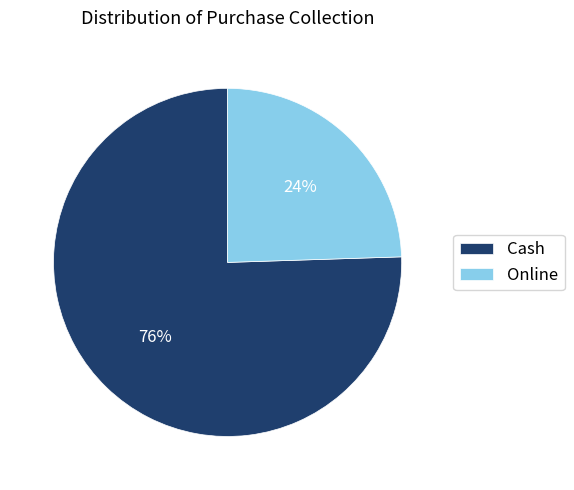

What percentage is the Online slice, to the nearest percent?

24%